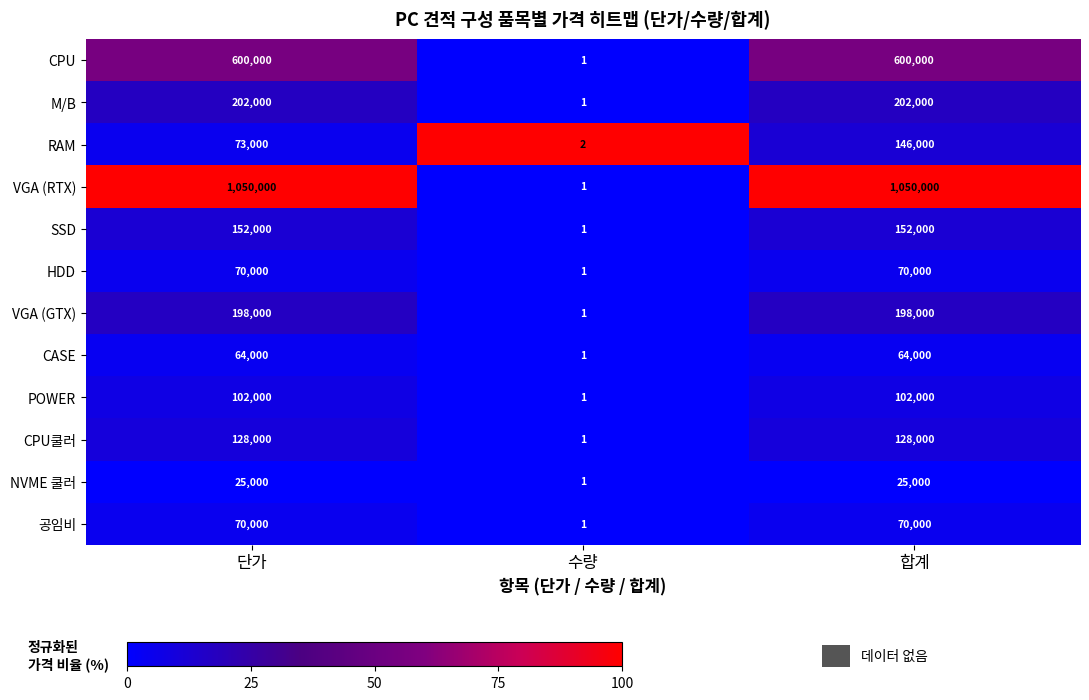

Is it true that CPU쿨러 equals 128000 at 단가?

True